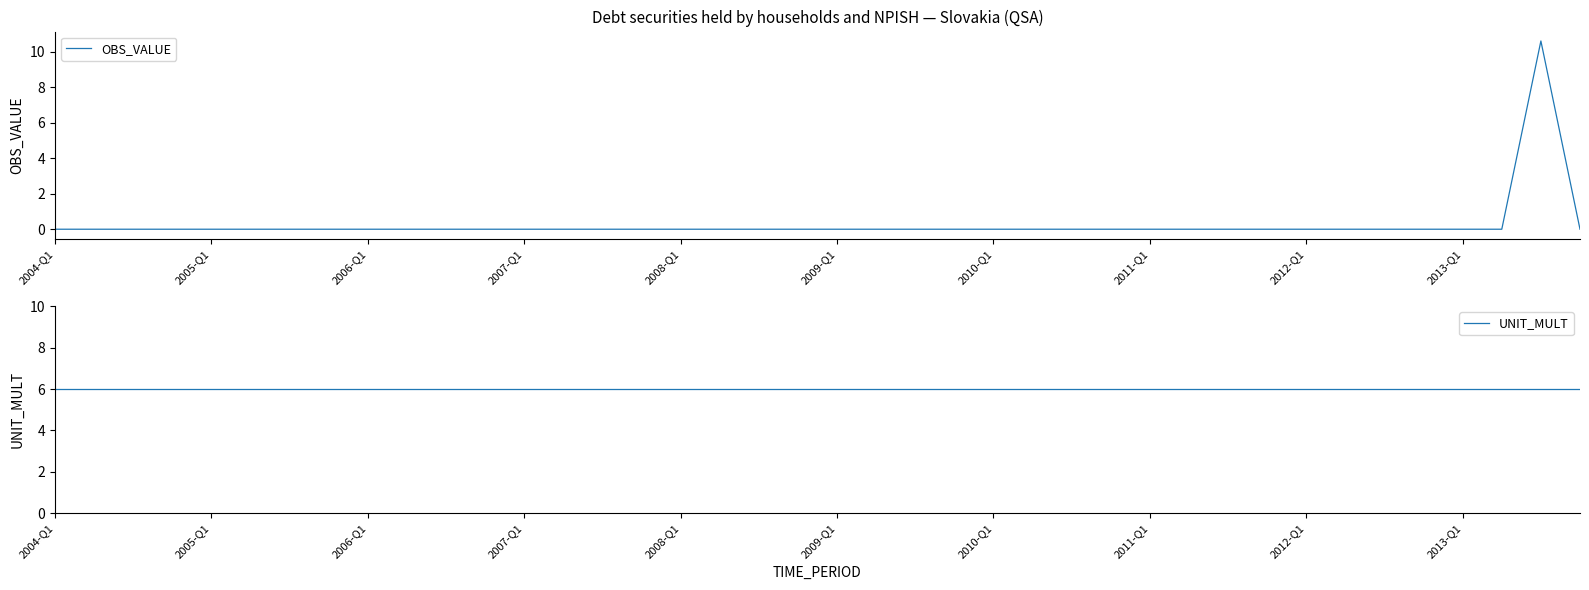

How many times do OBS_VALUE and UNIT_MULT cross each other?

2